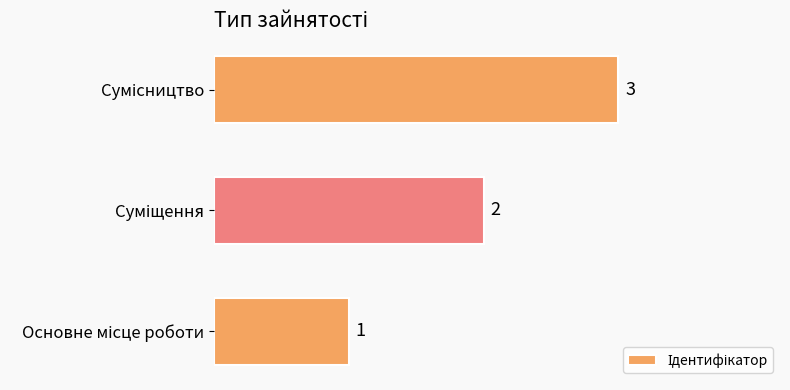

What is the greatest value displayed?

3